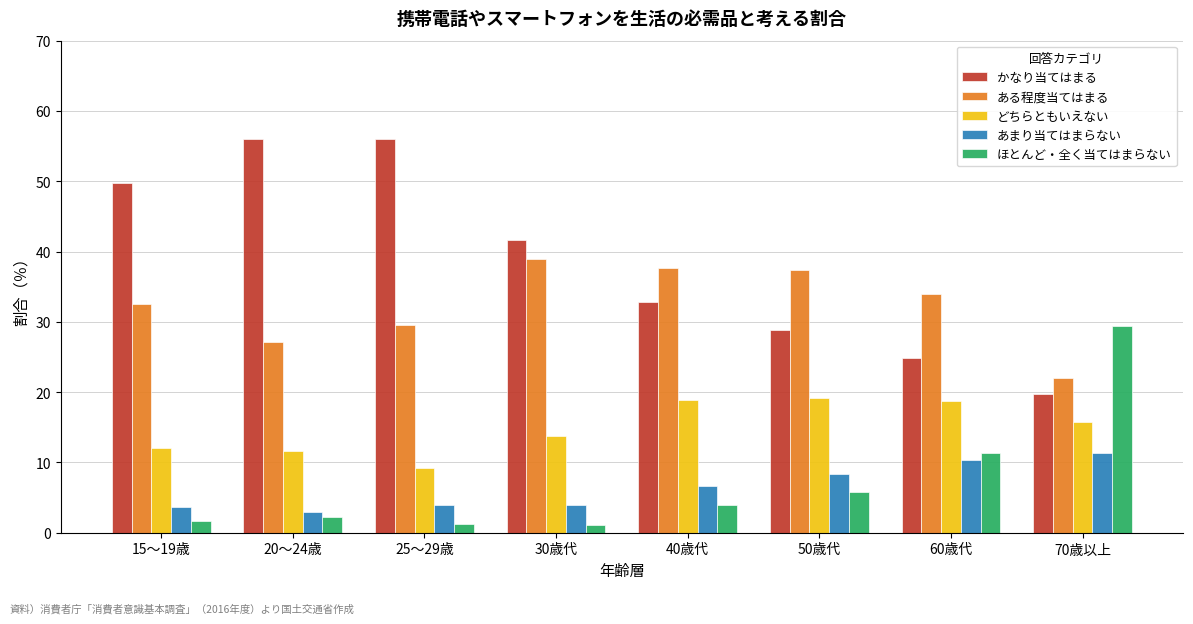

Where does the かなり当てはまる series first go above 41?

15〜19歳